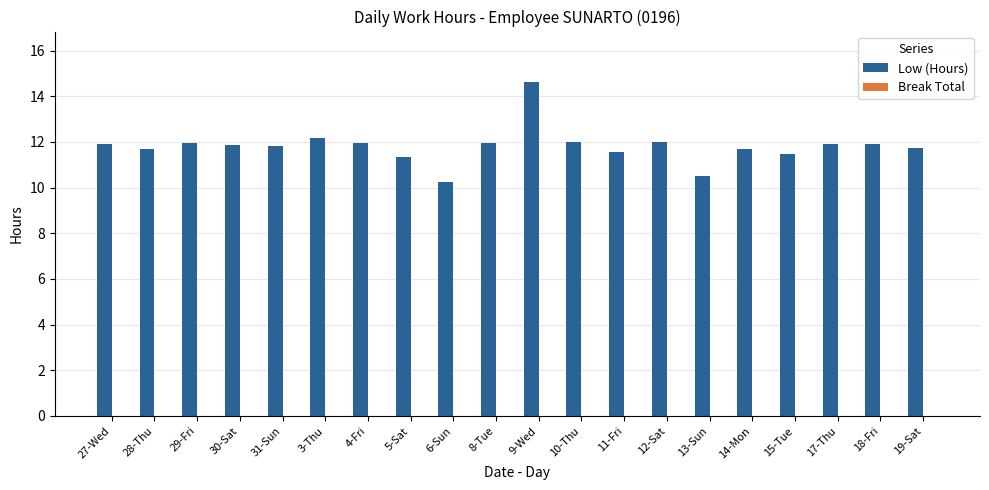

Is it true that the value at 18-Fri is 11.9?

True